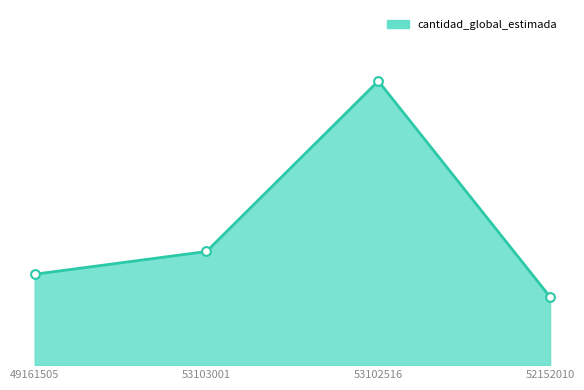

What is the change in value from 53103001 to 53102516?

+750